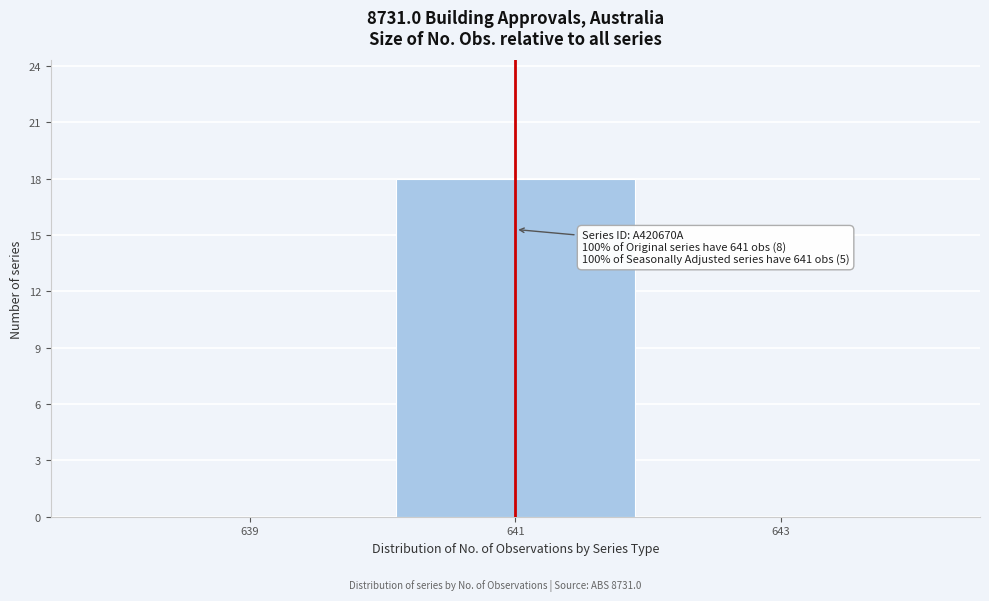

Over which range of the x-axis is the bar tallest?

640 to 642